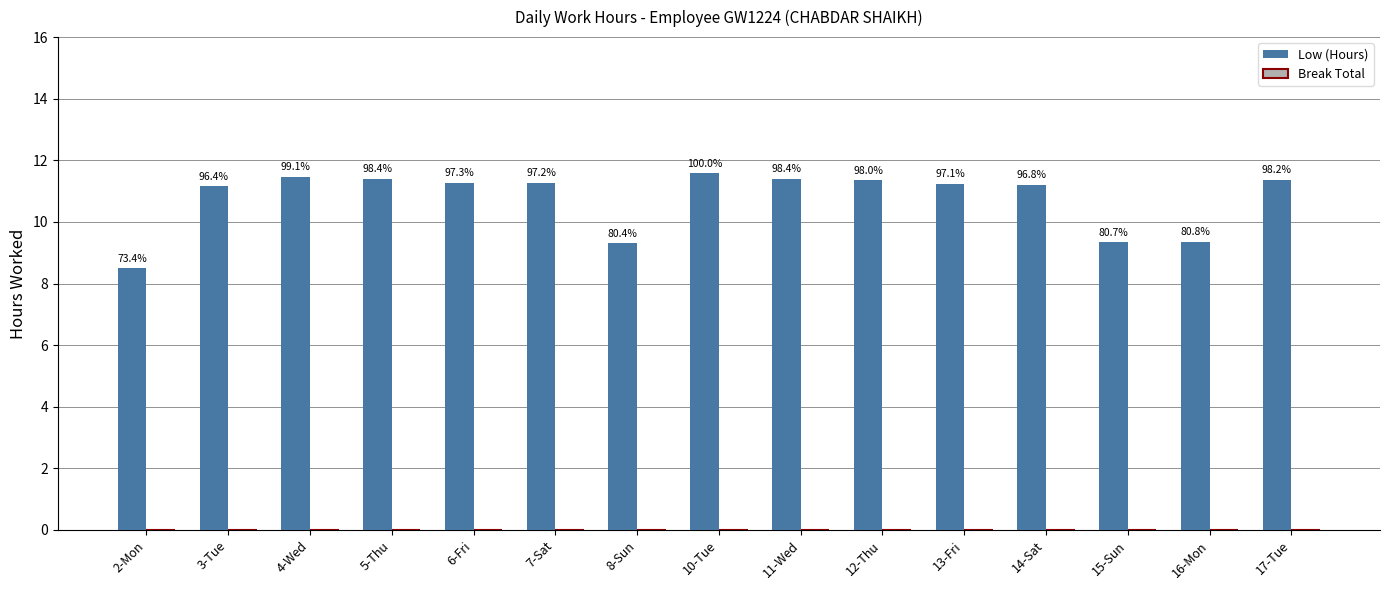

How many bars are there in total?

15